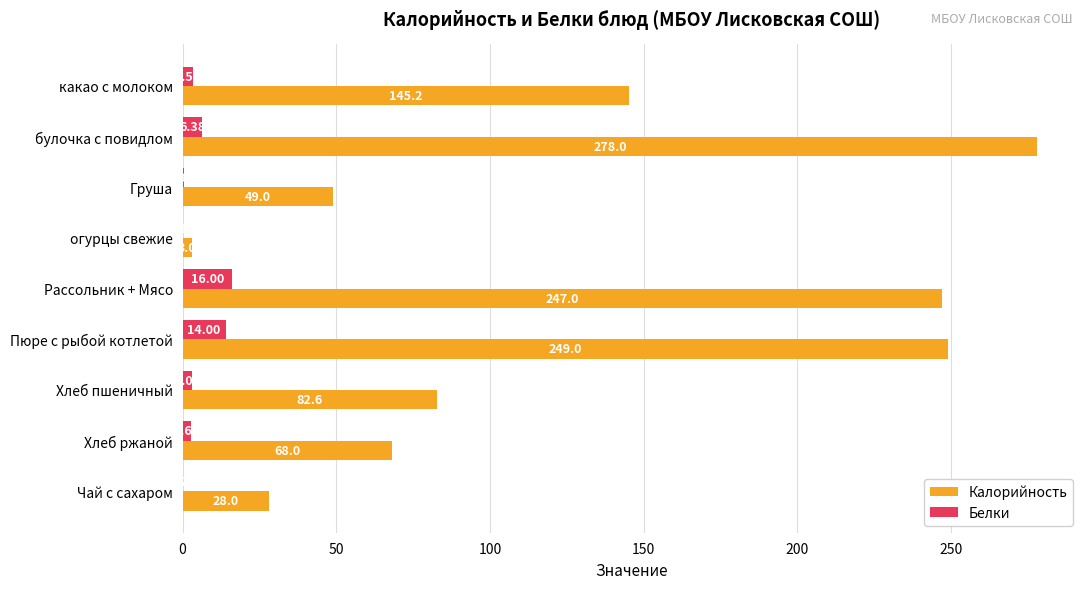

What is the sum of the Калорийность values at булочка с повидлом and какао с молоком?

423.2